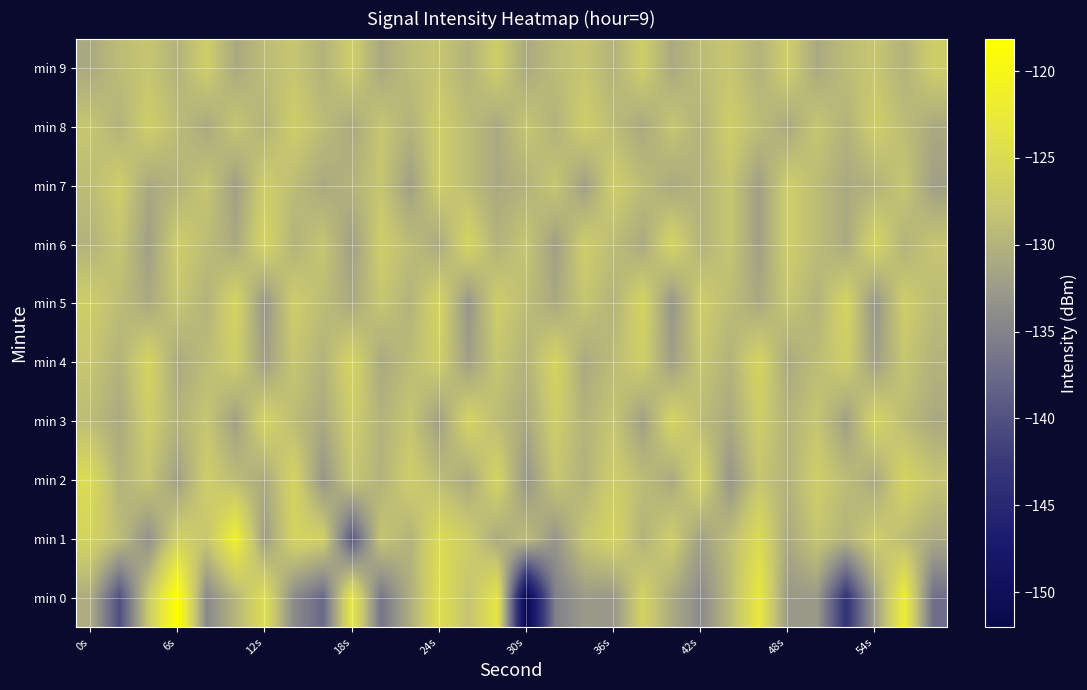

What is the greatest value displayed?

-118.1